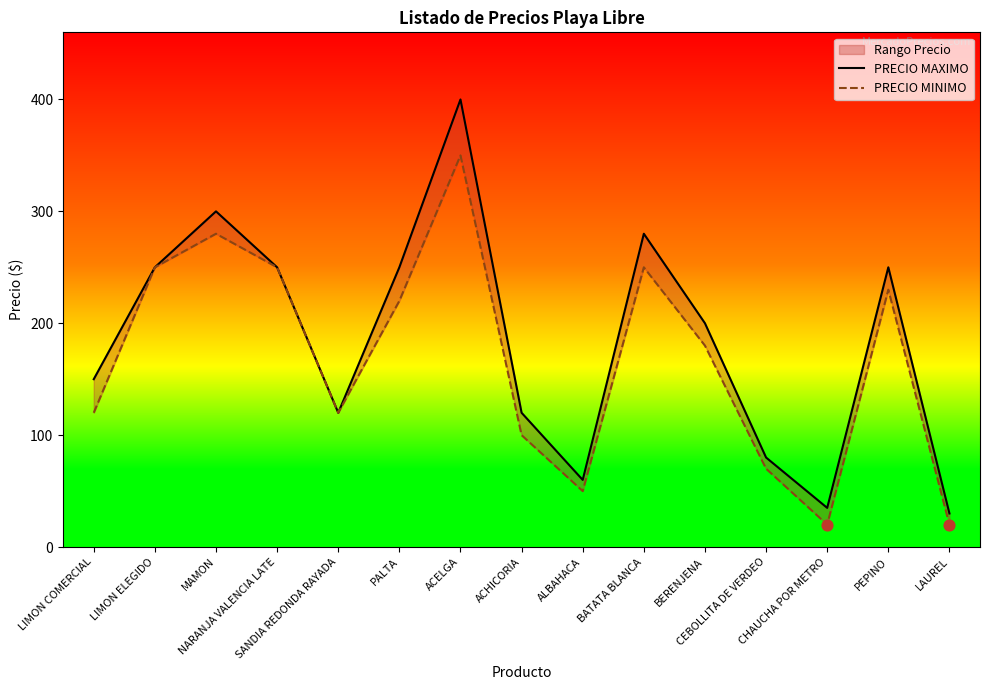

Which series contains the lowest Y value?

PRECIO MINIMO